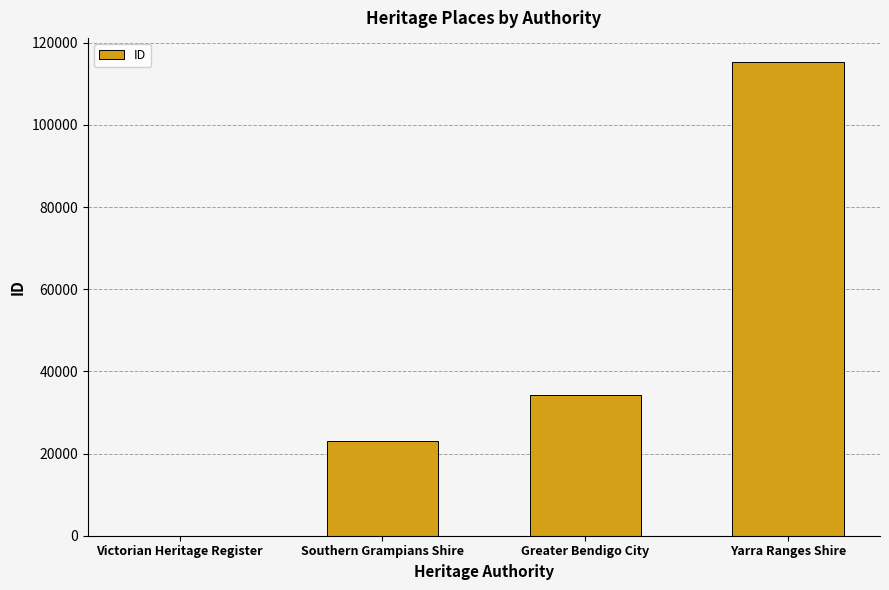

How many categories are shown in the chart?

4